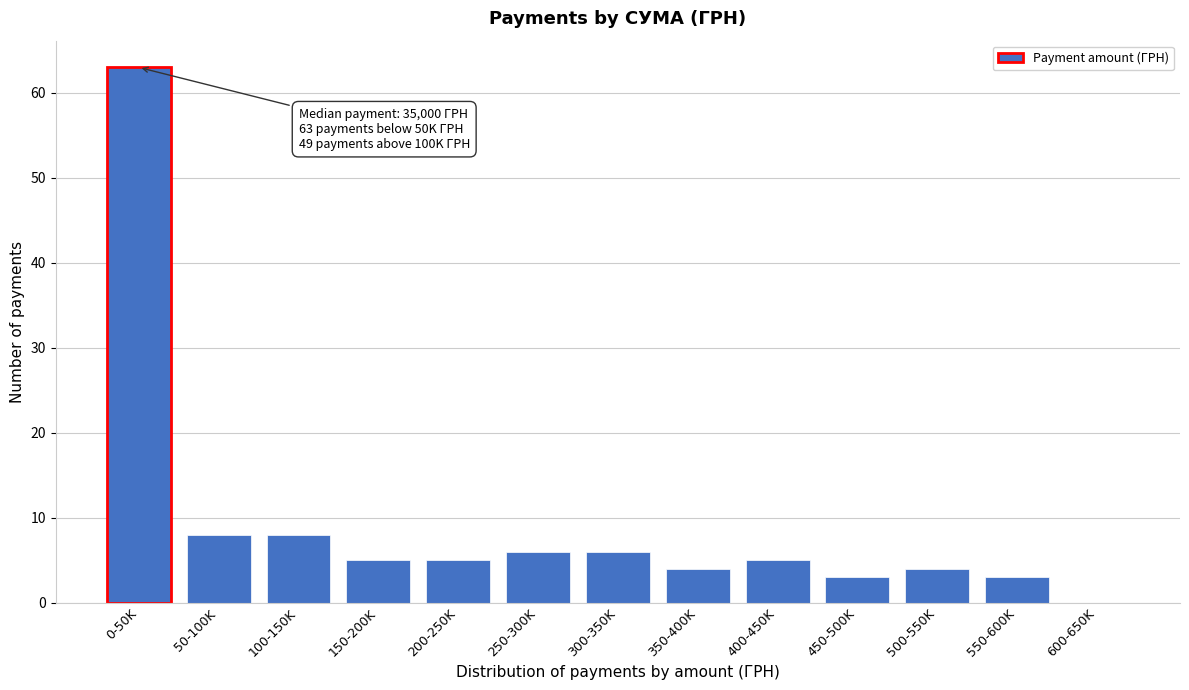

Reading left to right, extract all data points from this chart.

0-50K=63	50-100K=8	100-150K=8	150-200K=5	200-250K=5	250-300K=6	300-350K=6	350-400K=4	400-450K=5	450-500K=3	500-550K=4	550-600K=3	600-650K=0